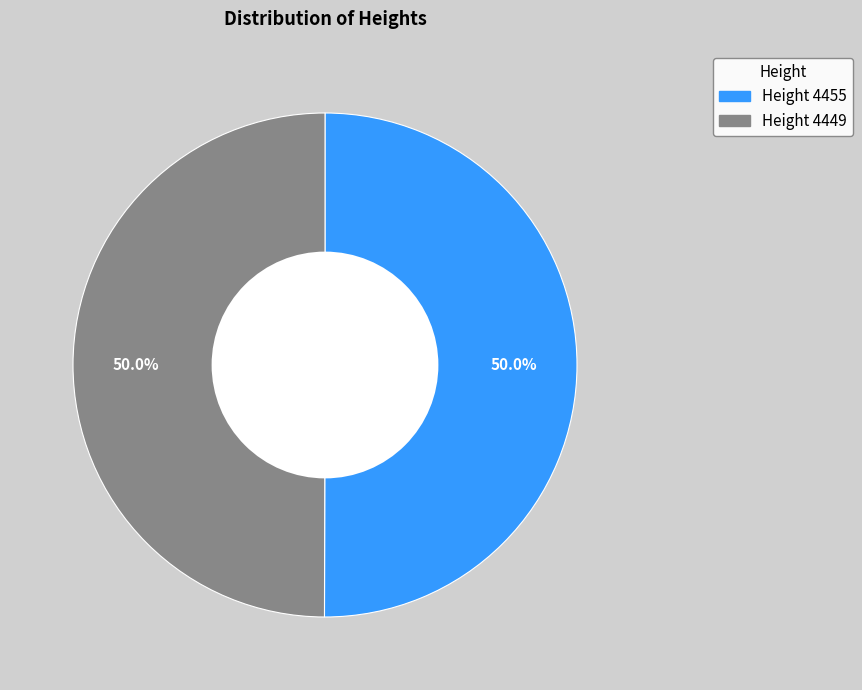

Rank the categories by value from lowest to highest.

4449, 4455